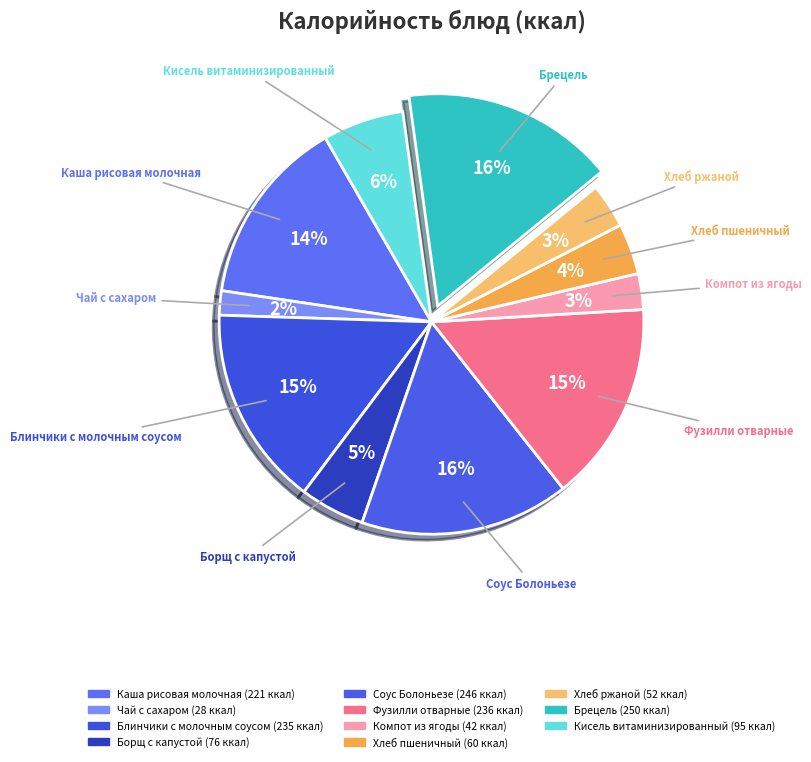

Does Каша рисовая молочная represent more than half of the total?

No